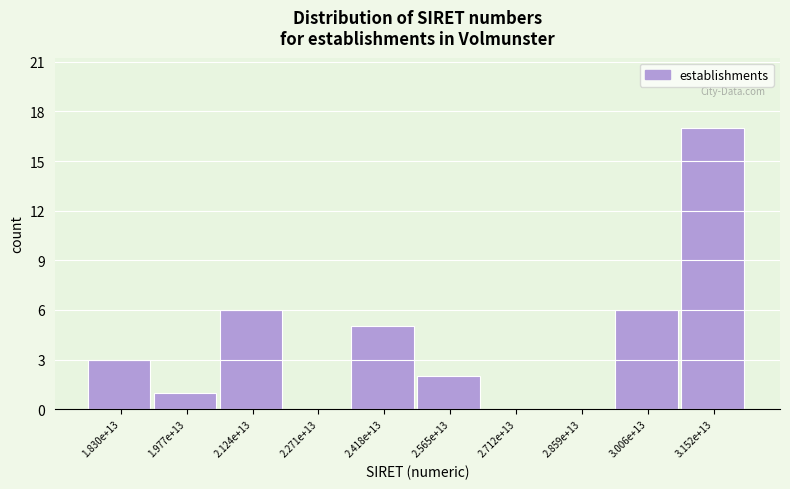

Reading right to left, extract all data points from this chart.

3.152e+13=17	3.006e+13=6	2.859e+13=0	2.712e+13=0	2.565e+13=2	2.418e+13=5	2.271e+13=0	2.124e+13=6	1.977e+13=1	1.830e+13=3